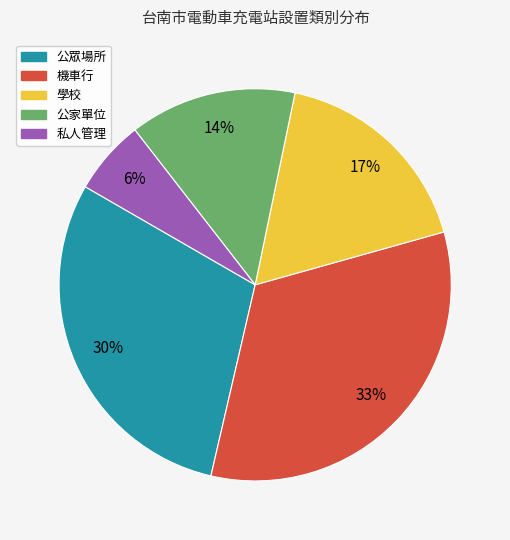

Between 學校 and 公家單位, which is larger?

學校